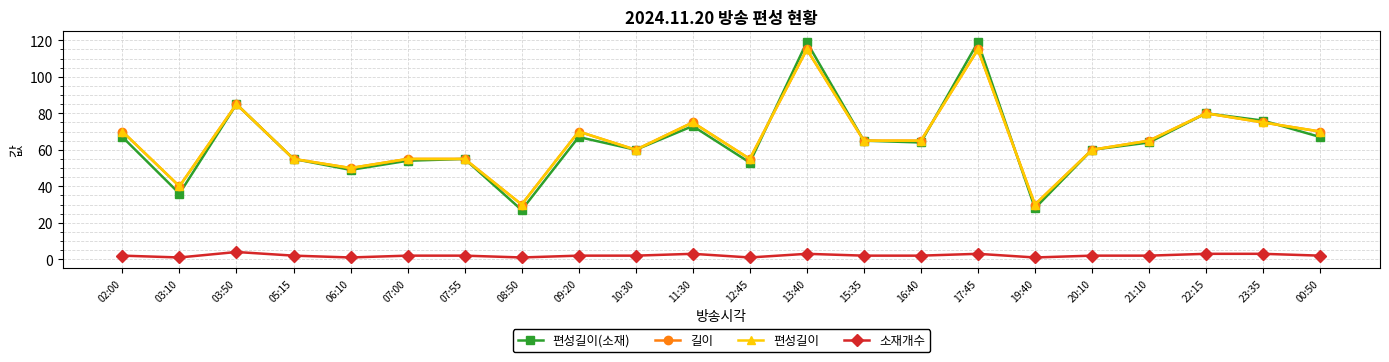

At which label does 편성길이 first exceed 65?

02:00